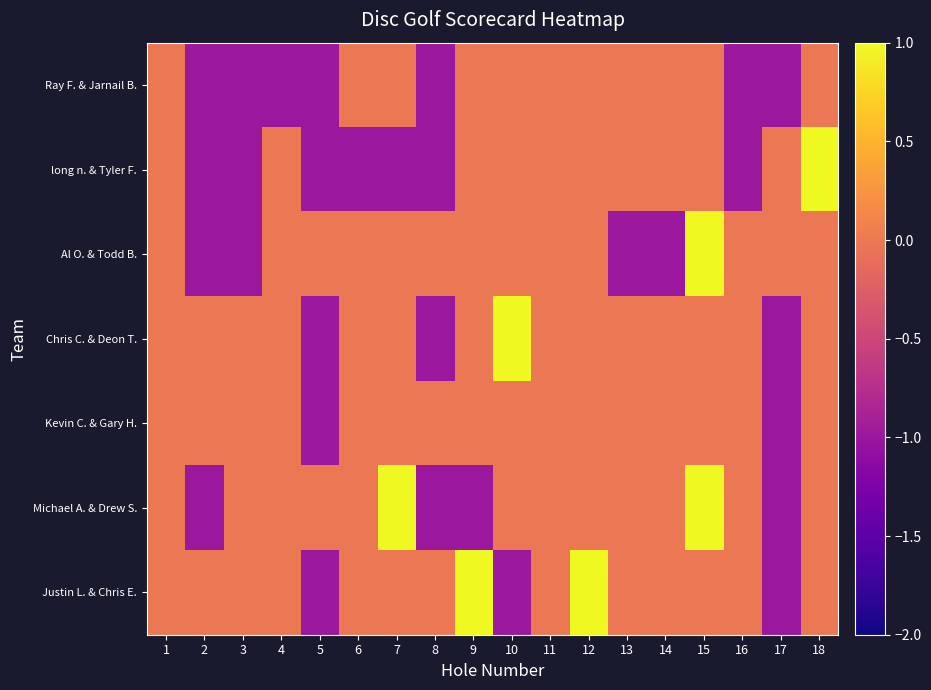

How many distinct data groups are displayed?

7